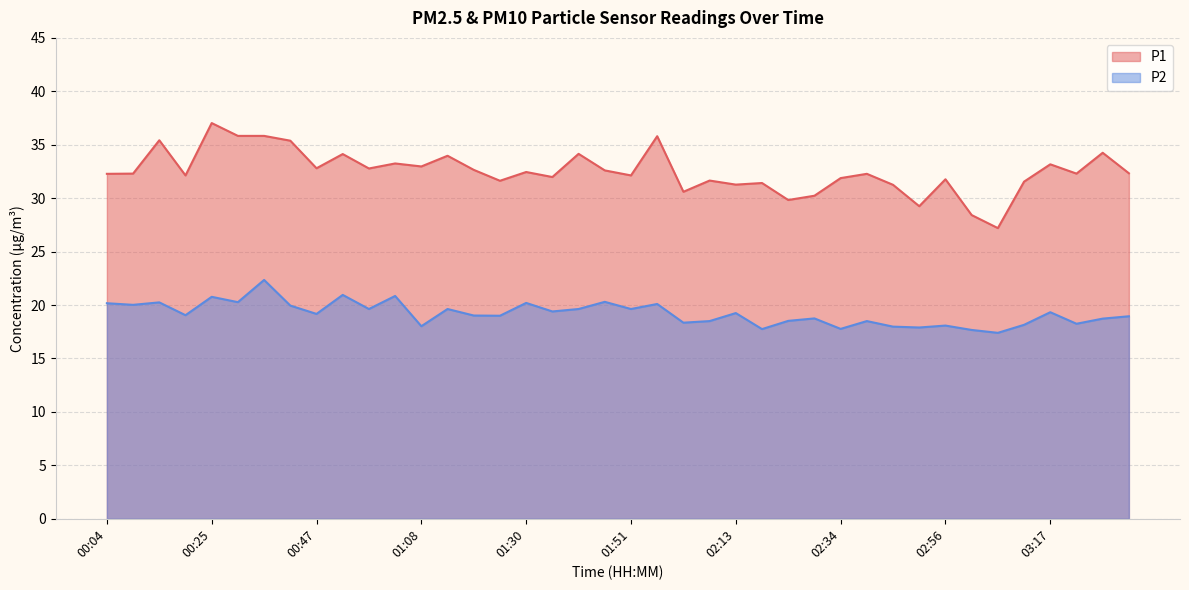

Reading right to left, transcribe all the data shown in this chart.

P1: 32.3	34.2	32.3	33.2	31.6	27.2	28.4	31.8	29.2	31.2	32.3	31.9	30.2	29.8	31.4	31.3	31.6	30.6	35.8	32.1	32.6	34.1	32.0	32.5	31.6	32.6	34.0	33.0	33.2	32.8	34.1	32.8	35.4	35.8	35.8	37.0	32.1	35.4	32.3	32.3
P2: 18.9	18.7	18.2	19.3	18.1	17.4	17.7	18.1	17.9	18.0	18.5	17.8	18.8	18.5	17.8	19.2	18.5	18.4	20.1	19.6	20.3	19.6	19.4	20.2	19.0	19.0	19.6	18.0	20.9	19.6	20.9	19.2	19.9	22.4	20.3	20.8	19.1	20.2	20.0	20.2